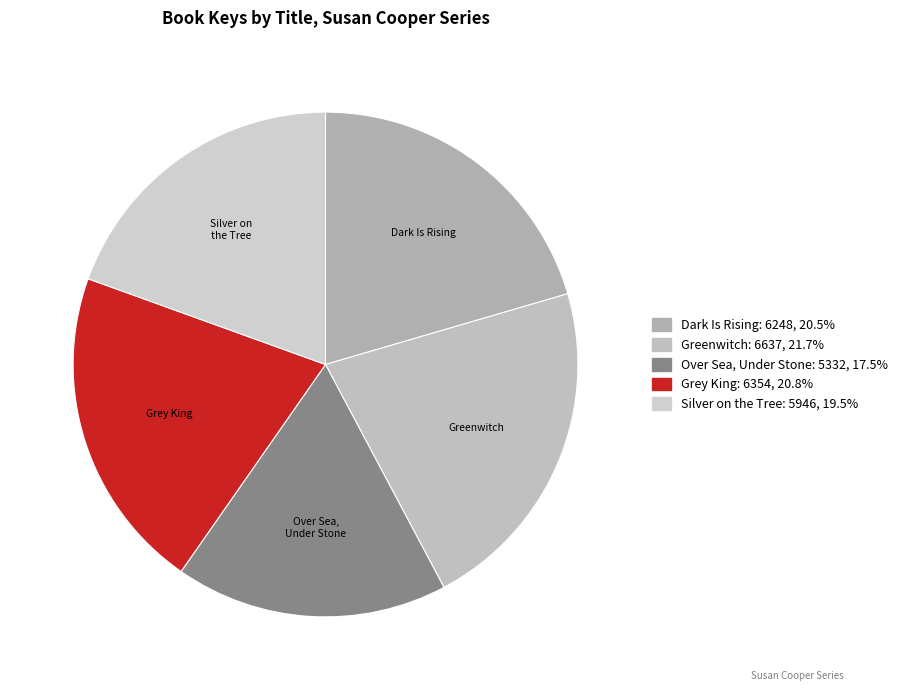

Do Greenwitch and Dark Is Rising together represent more than half of the pie?

No